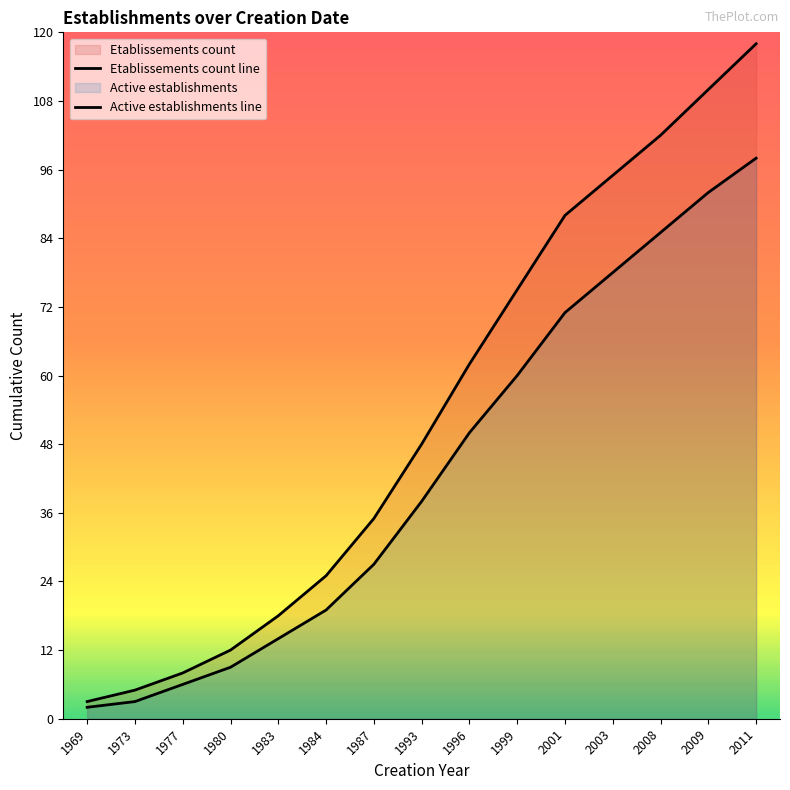

Reading left to right, list all the values displayed in this chart.

Etablissements count: 3	5	8	12	18	25	35	48	62	75	88	95	102	110	118
Active establishments: 2	3	6	9	14	19	27	38	50	60	71	78	85	92	98